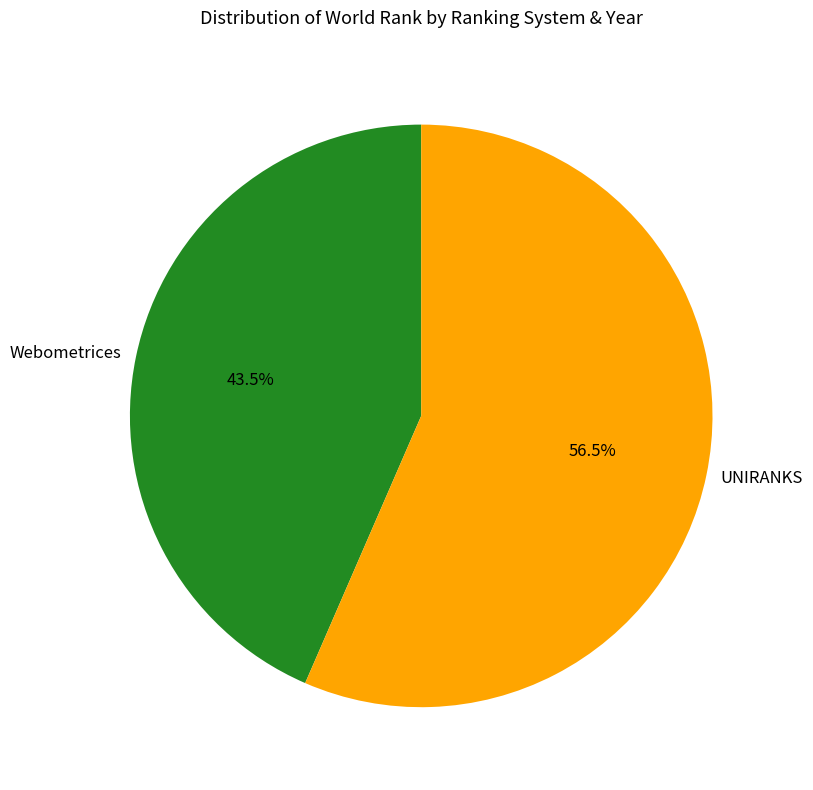

Combined, do Webometrices and UNIRANKS account for over 50%?

Yes